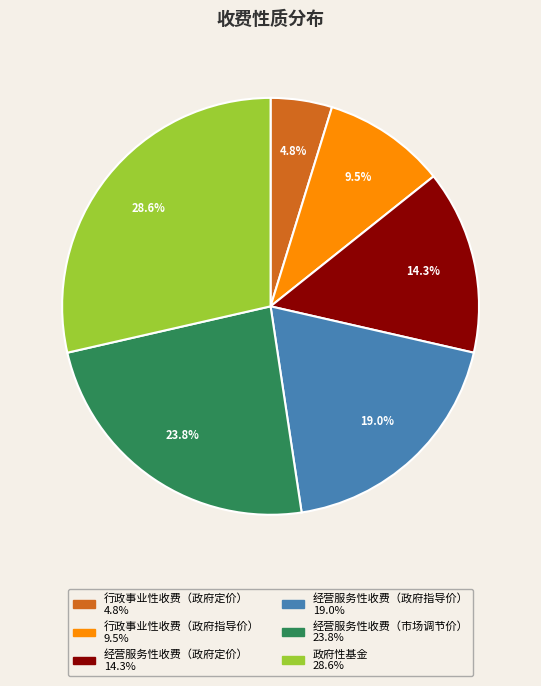

To the nearest percent, what is the average slice percentage?

17%